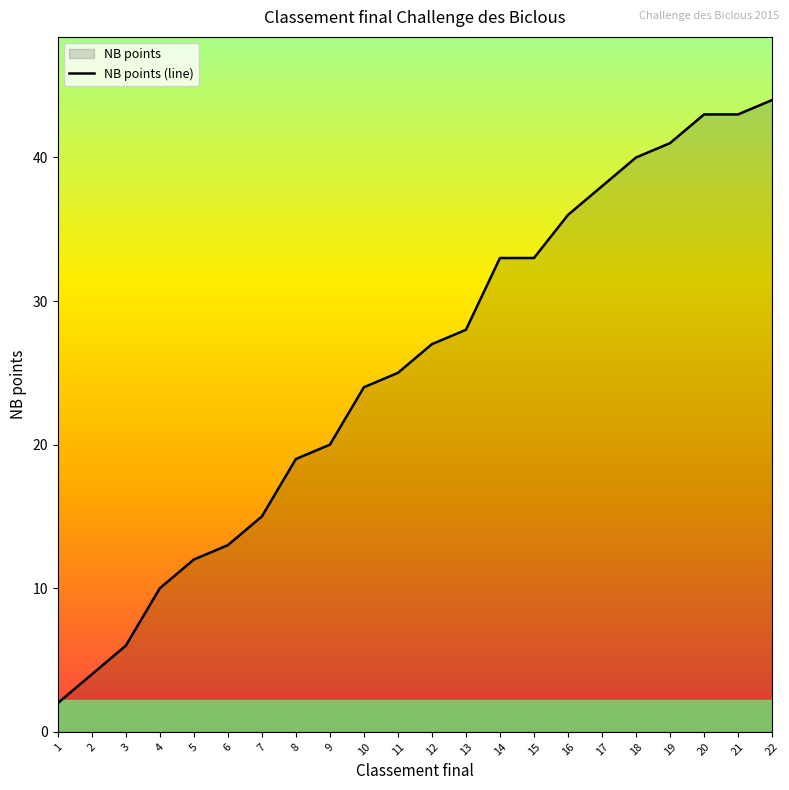

True or false: the data shows 12 at 5.

True